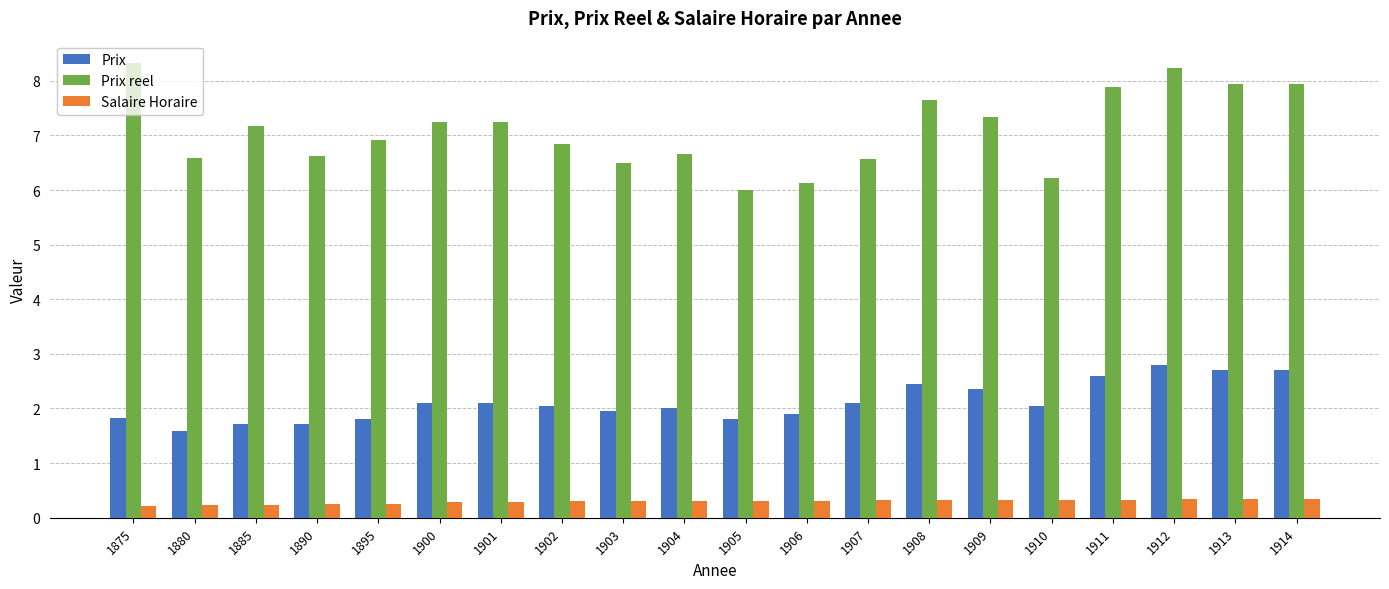

How many bars are there in total?

60